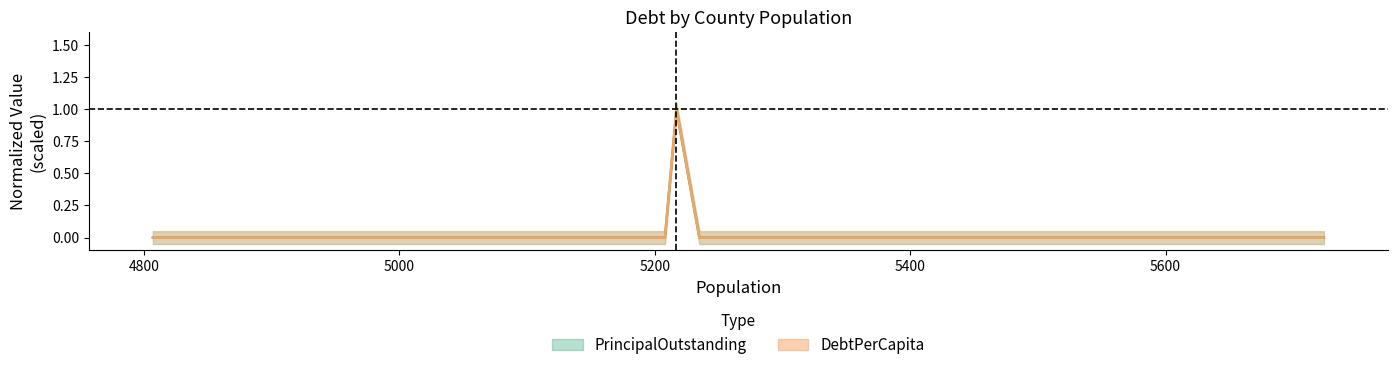

What is the label of the 7th point from the right?

Haskell County